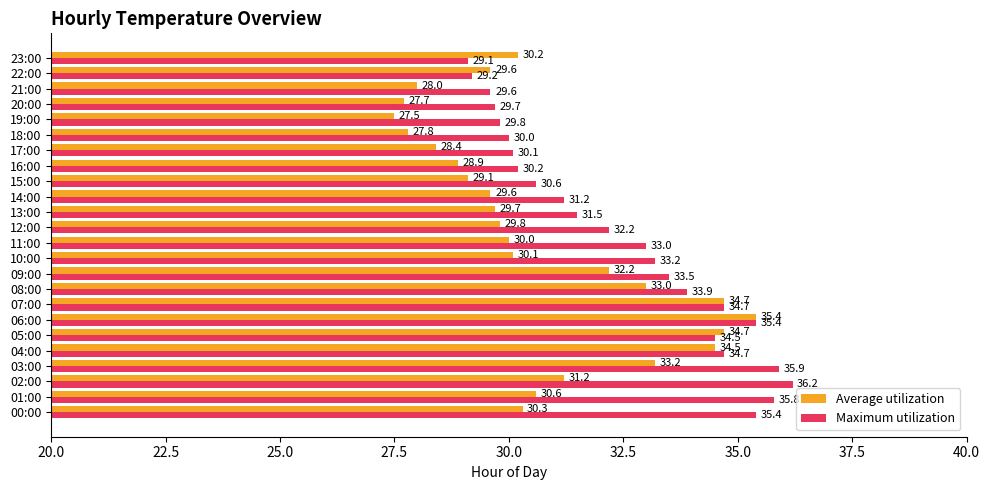

Rank the series at 00:00 from lowest to highest value.

Average utilization, Maximum utilization